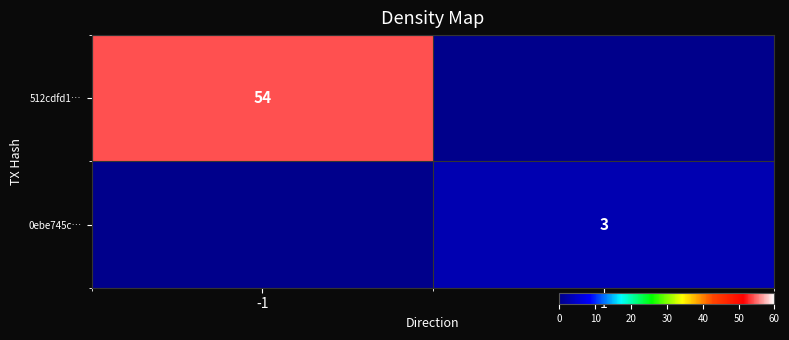

The value of 512cdfd1… at -1 is 54. True or false?

True